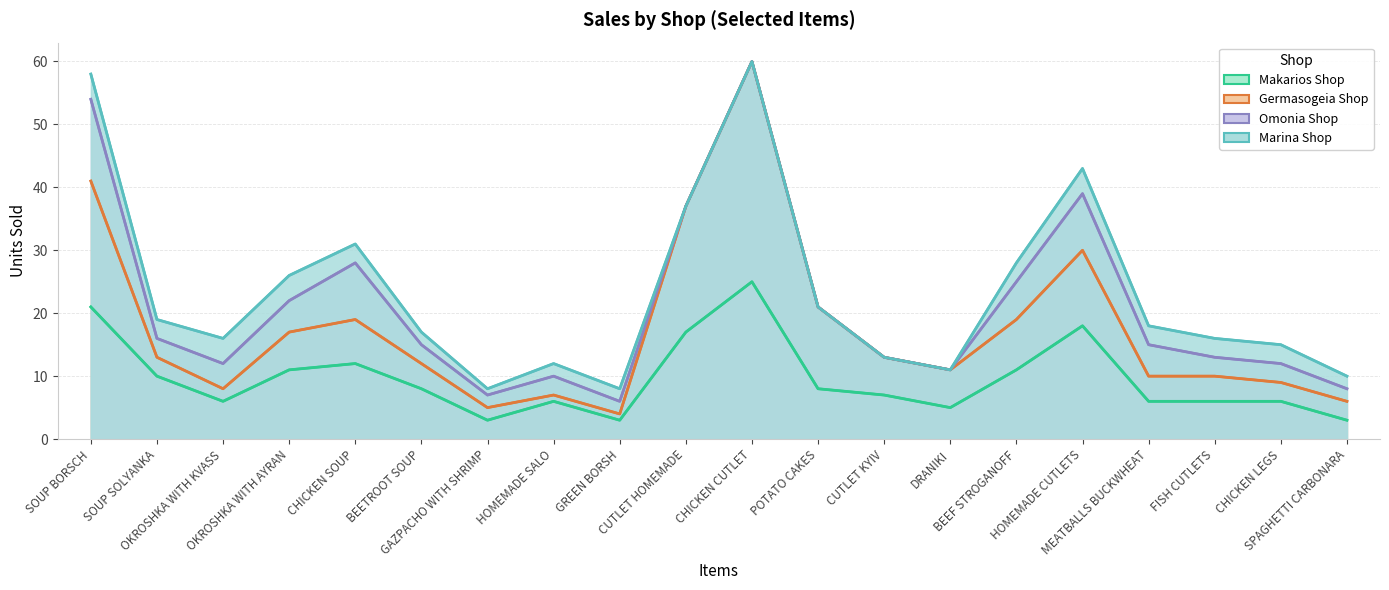

How many values in the Germasogeia Shop series exceed 13?

8